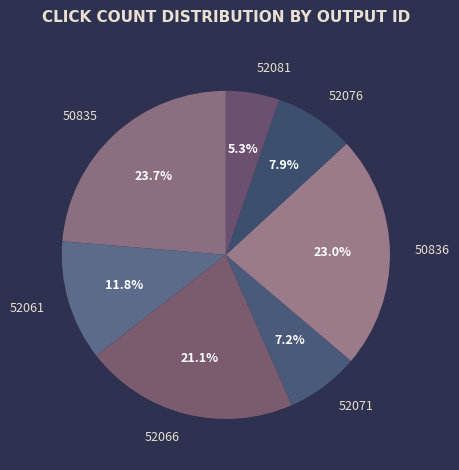

Combined, do 50835 and 52081 account for over 50%?

No